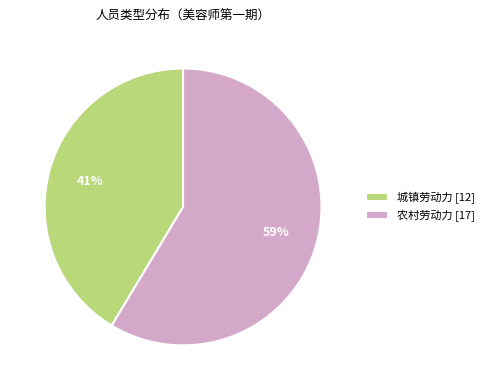

True or false: 农村劳动力 [17] accounts for 59% of the total.

True